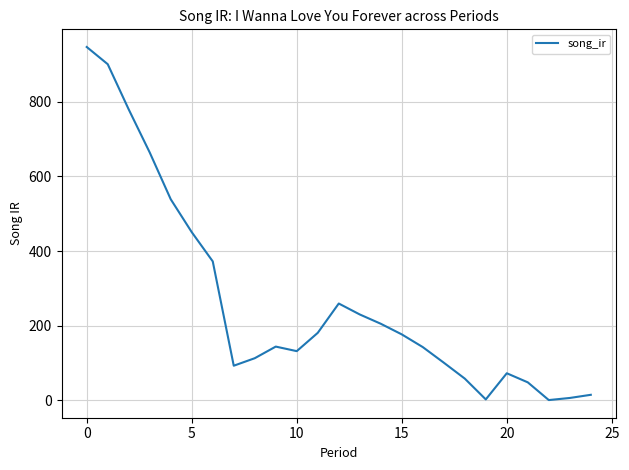

What is the greatest value displayed?

947.5